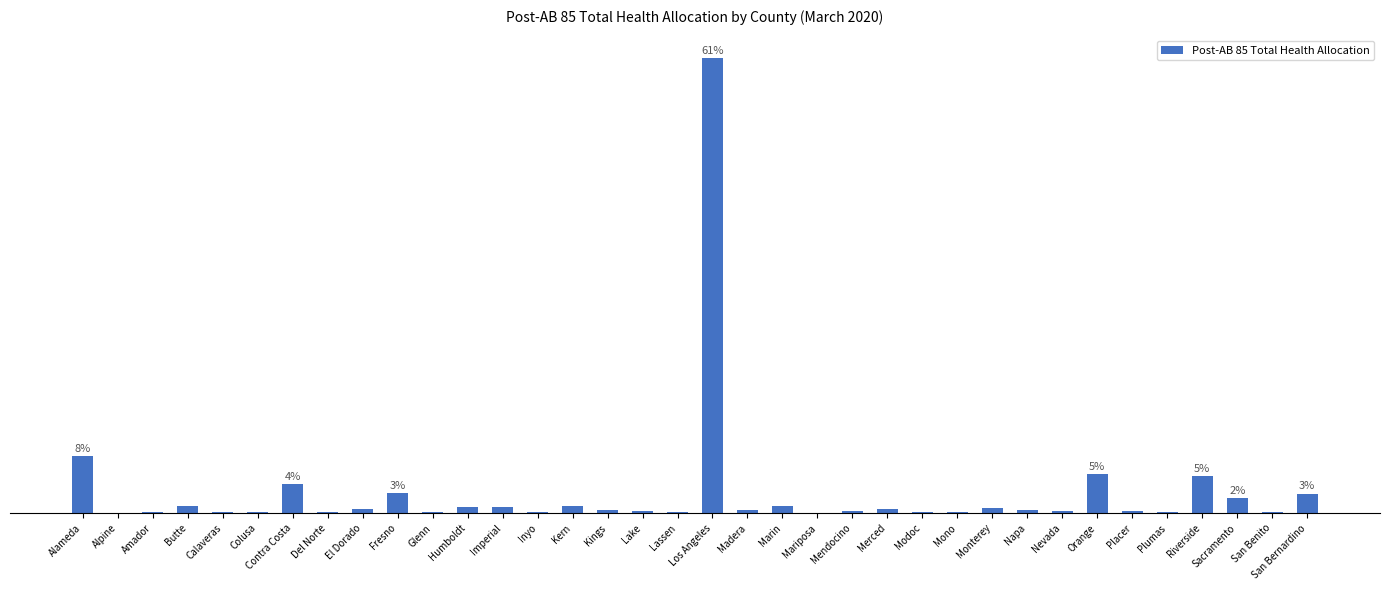

Are the bars horizontal?

No